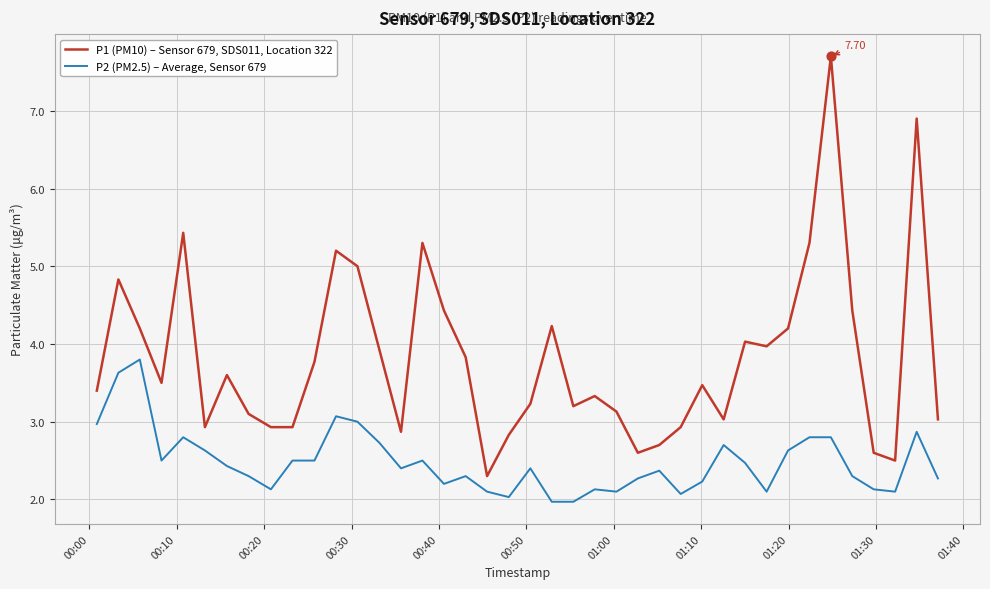

Which series has the largest total across all categories?

P1 (PM10) – Sensor 679, SDS011, Location 322